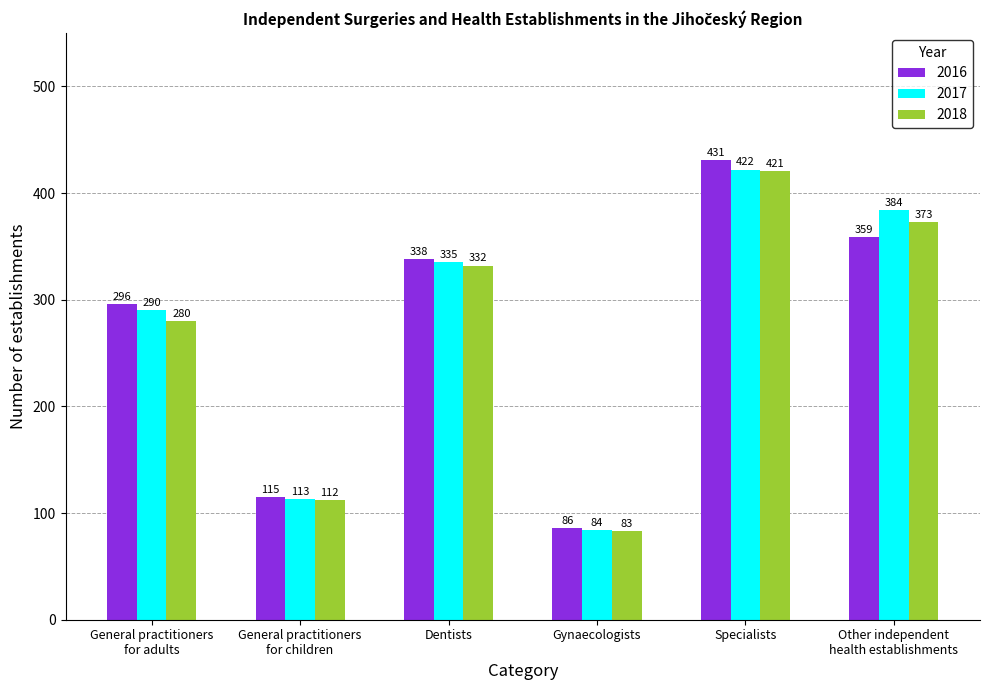

Reading right to left, transcribe all the data shown in this chart.

2016: Other independent
health establishments=359	Specialists=431	Gynaecologists=86	Dentists=338	General practitioners
for children=115	General practitioners
for adults=296
2017: Other independent
health establishments=384	Specialists=422	Gynaecologists=84	Dentists=335	General practitioners
for children=113	General practitioners
for adults=290
2018: Other independent
health establishments=373	Specialists=421	Gynaecologists=83	Dentists=332	General practitioners
for children=112	General practitioners
for adults=280